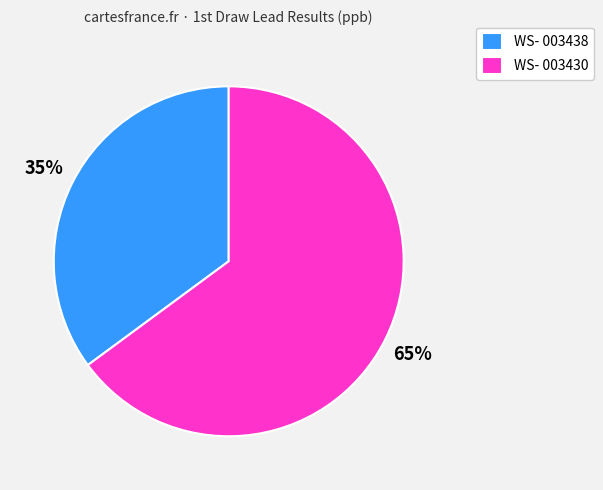

To the nearest percent, what portion does WS- 003430 represent?

65%